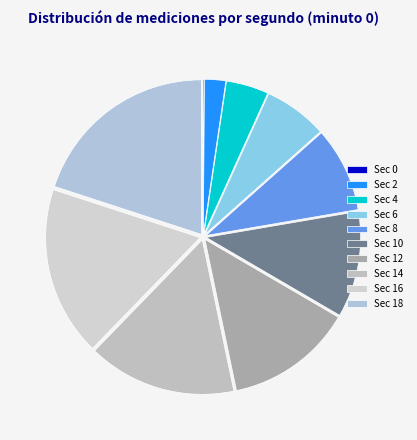

Is there any slice that represents more than half of the pie?

No